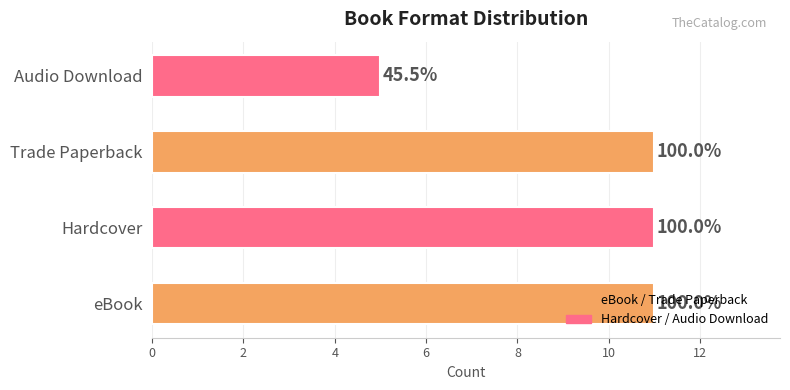

How many bars are there in total?

4